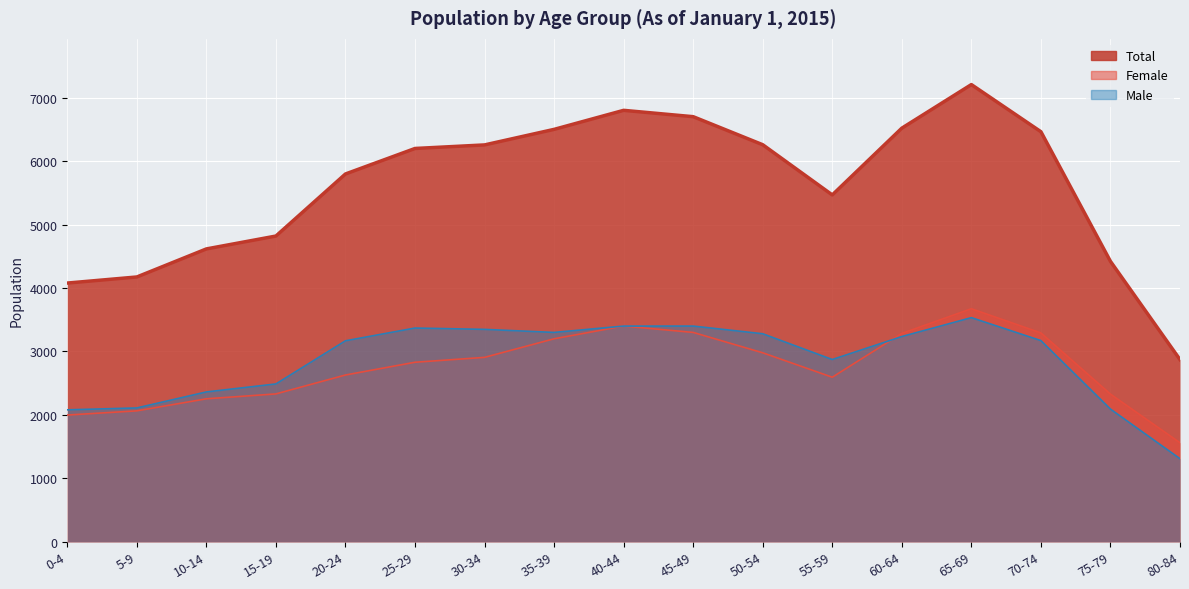

How many lines are shown in the chart?

3